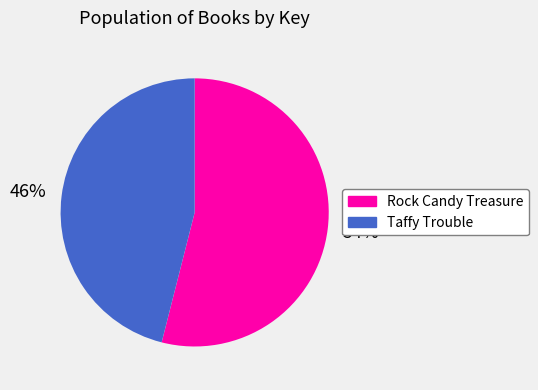

Which slice represents more than half of the pie?

Rock Candy Treasure